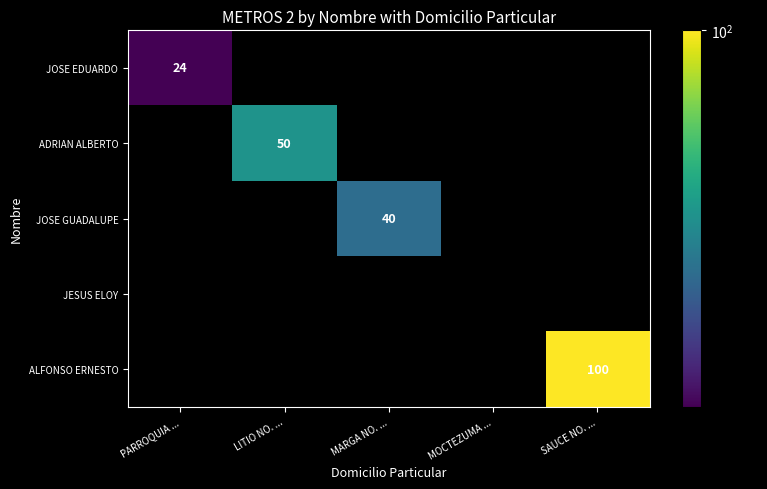

Which category has the lowest value across all series?

PARROQUIA ...